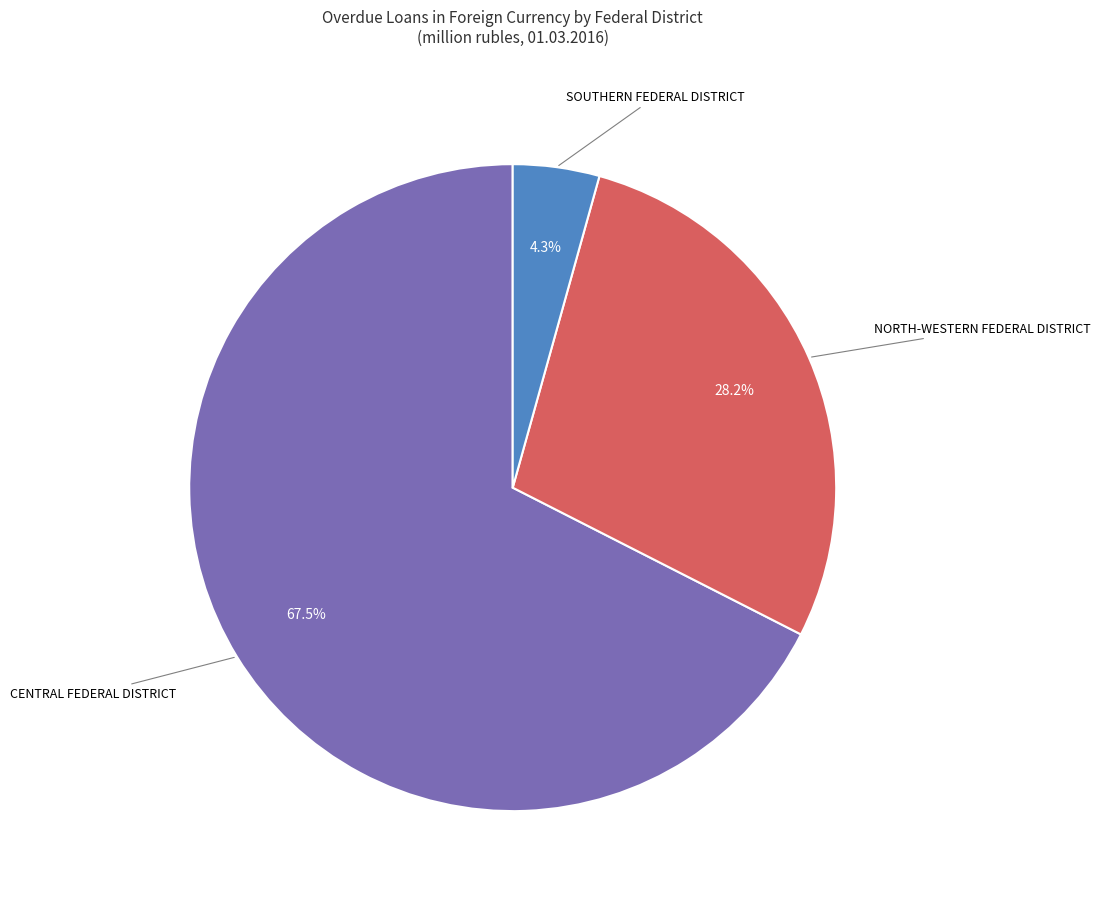

What percentage do SOUTHERN FEDERAL DISTRICT and NORTH-WESTERN FEDERAL DISTRICT together represent?

32.5%